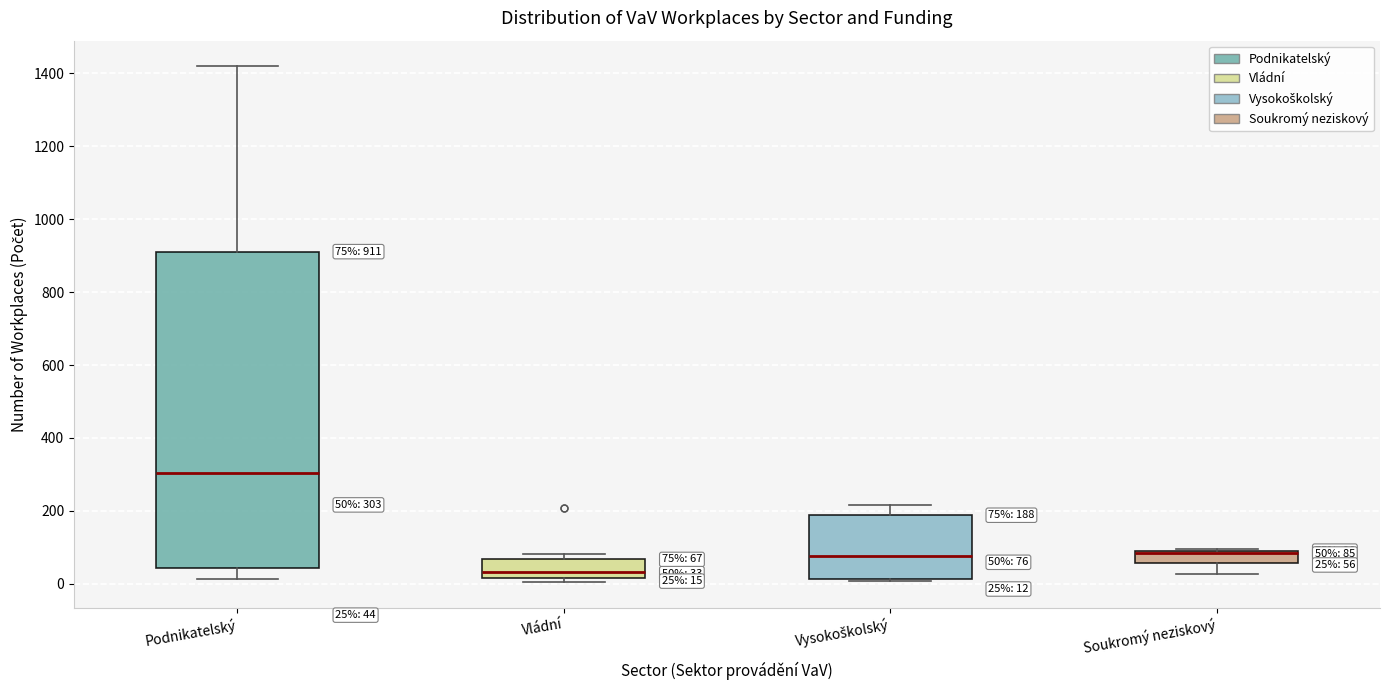

Which box is the tallest, from its lower edge to its upper edge?

Podnikatelský